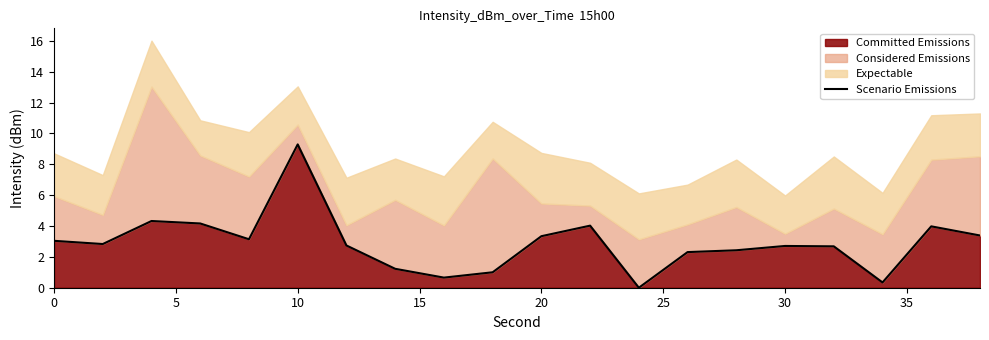

What is the sum of all values?

57.6